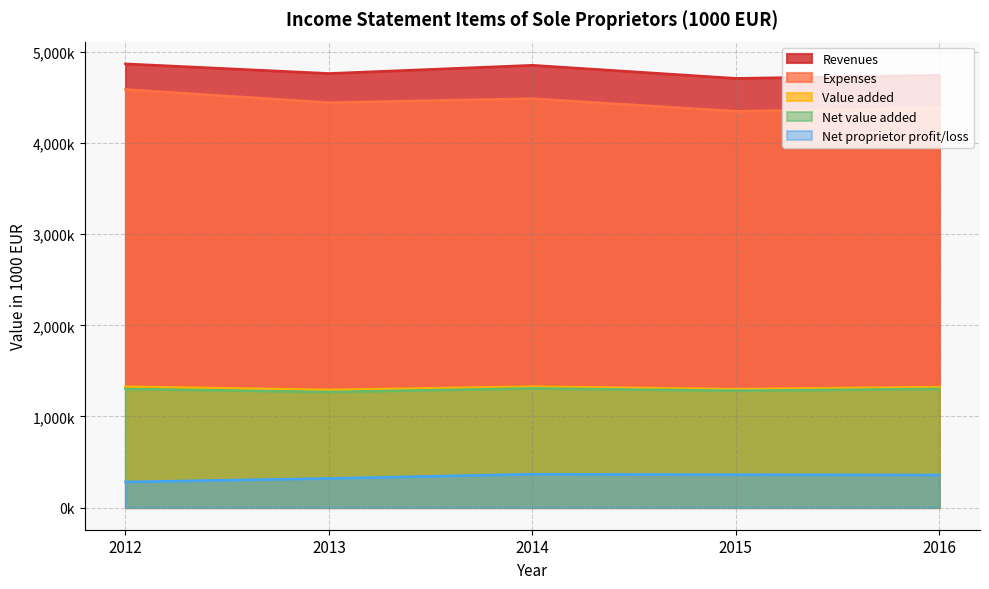

How many categories are shown in the chart?

5